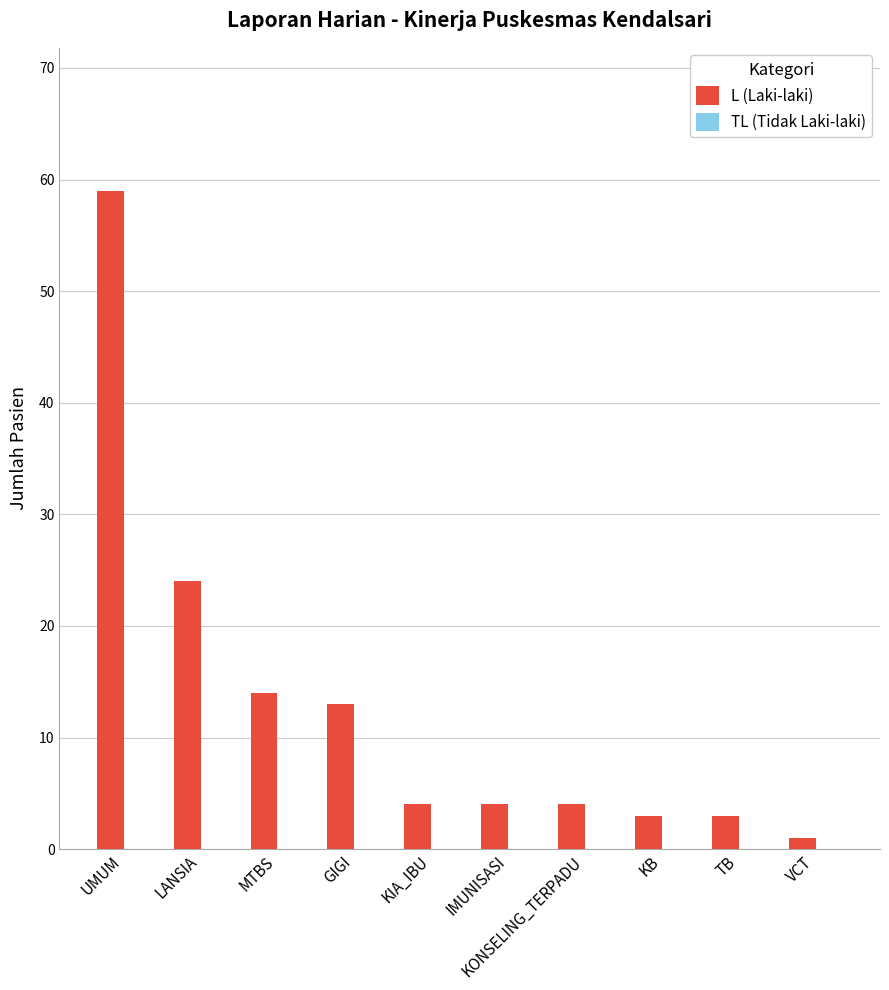

What is the label of the 2nd bar from the left?

LANSIA